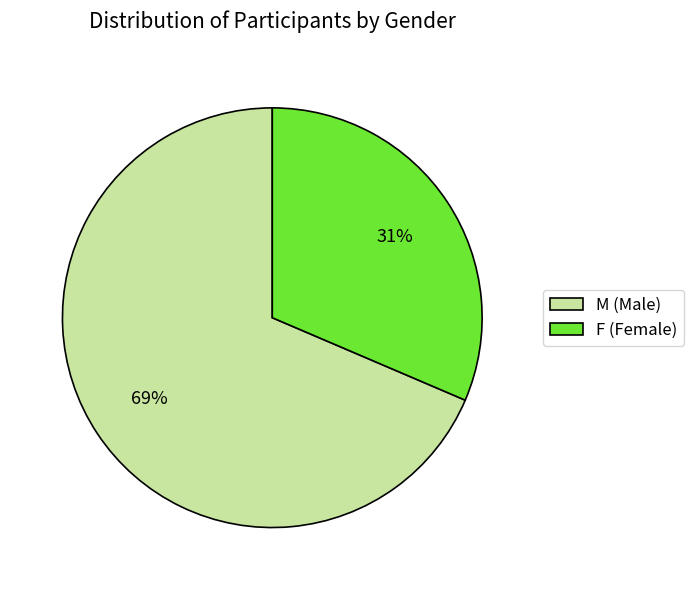

How many segments does this pie chart have?

2